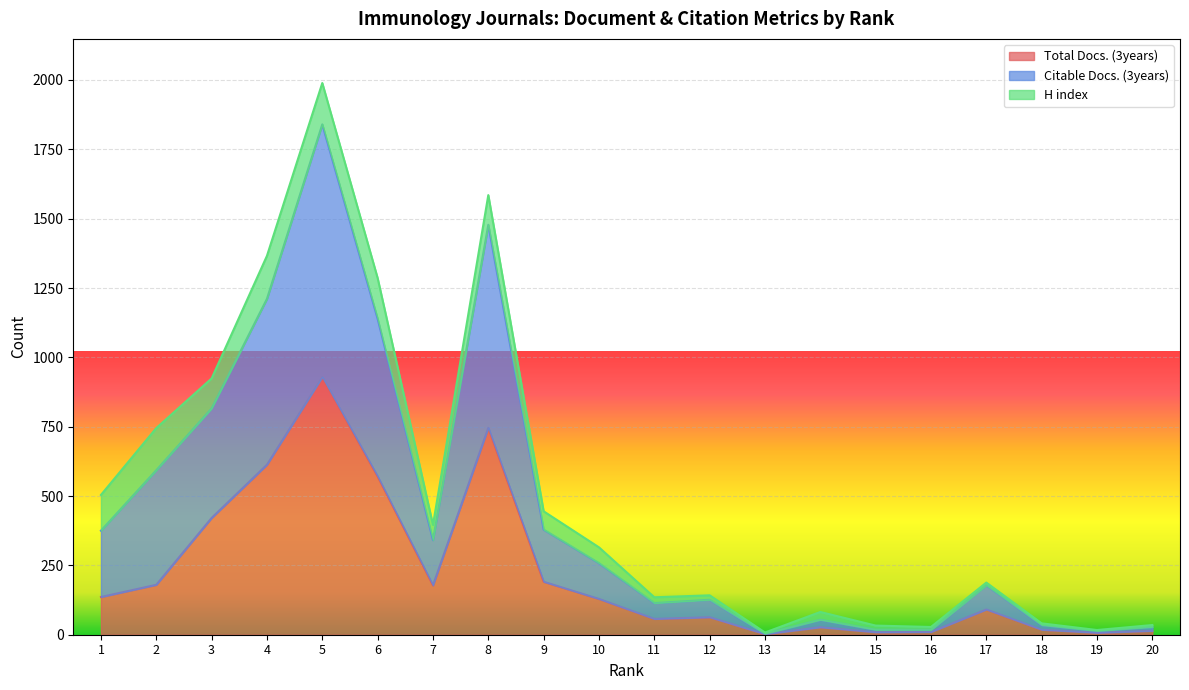

What is the sum of the Total Docs. (3years) values at 10 and 9?

320